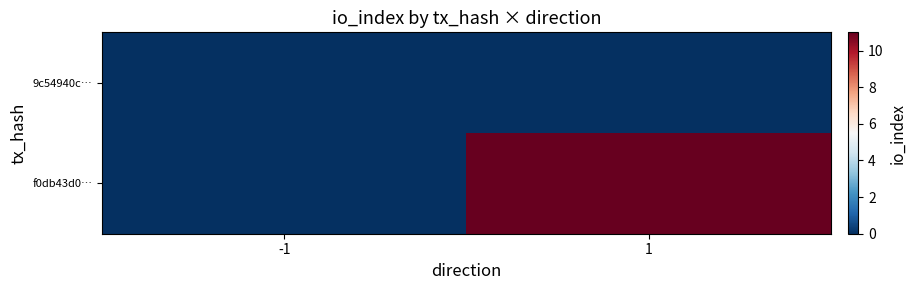

At which category is the sum across all series the highest?

1